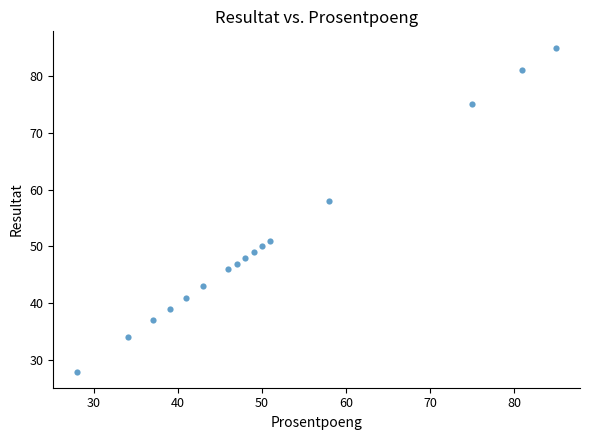

What is the range of Y values (max minus min)?

57